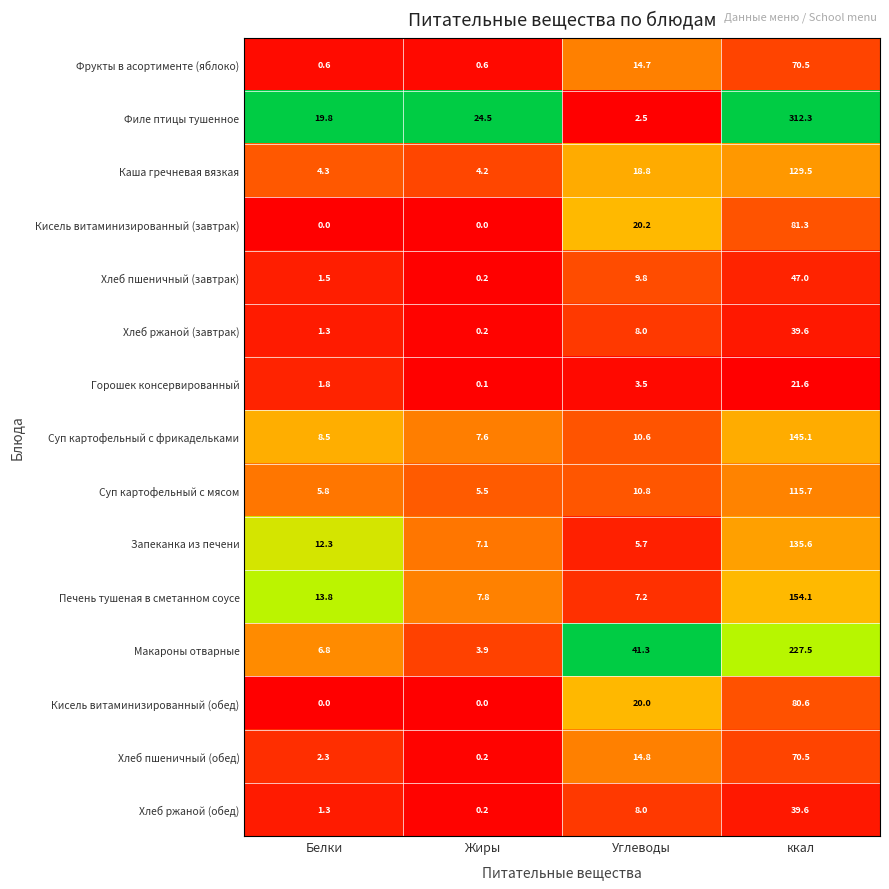

At which label does Макароны отварные first exceed 41?

Углеводы